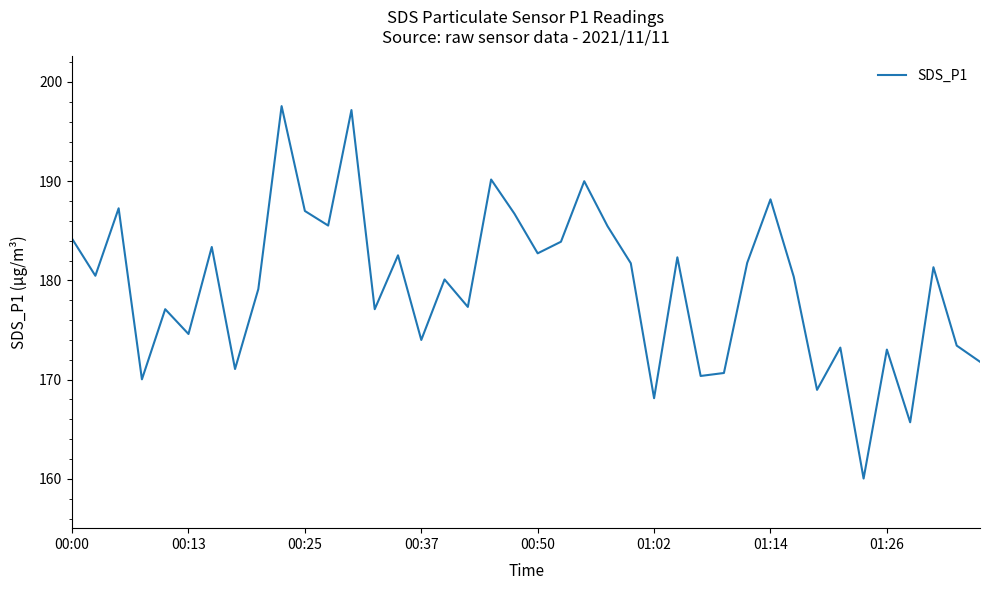

What is the difference between the maximum and minimum values?

37.5